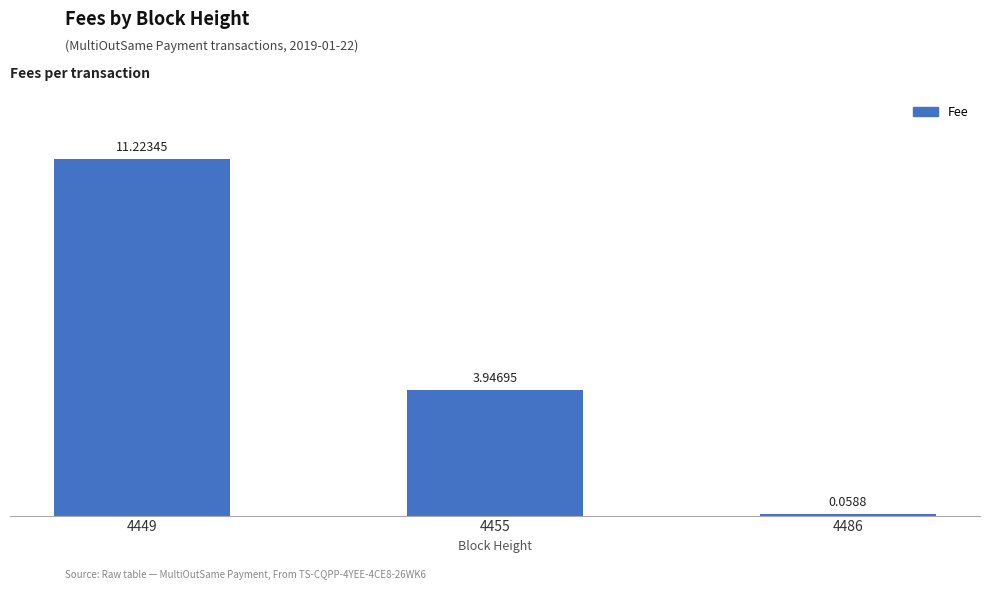

Which has a higher value, 4455 or 4486?

4455